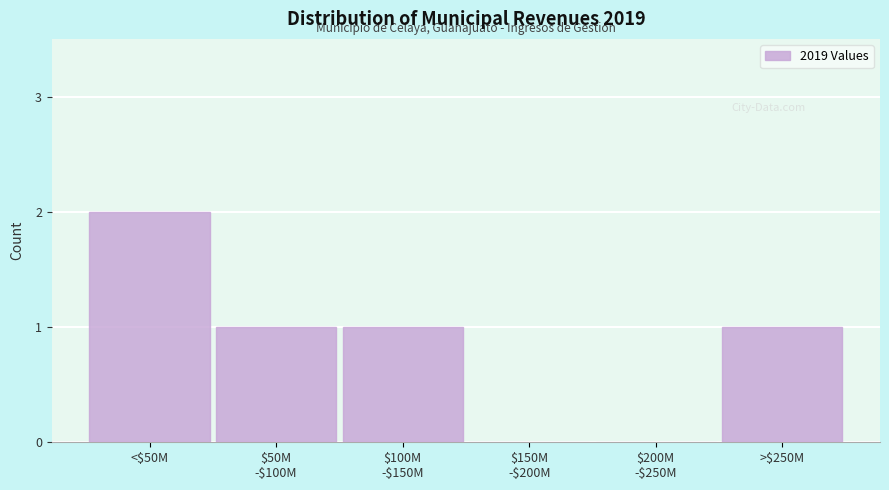

Is it true that the value at >$250M is 1?

True